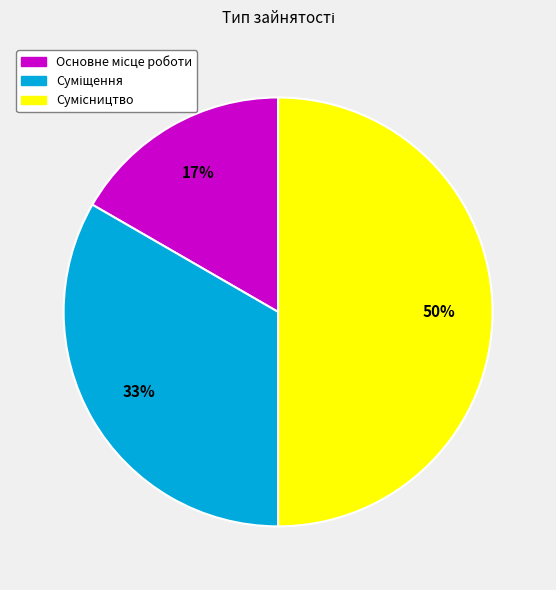

To the nearest percent, what is the difference between the largest and smallest slice percentages?

33%